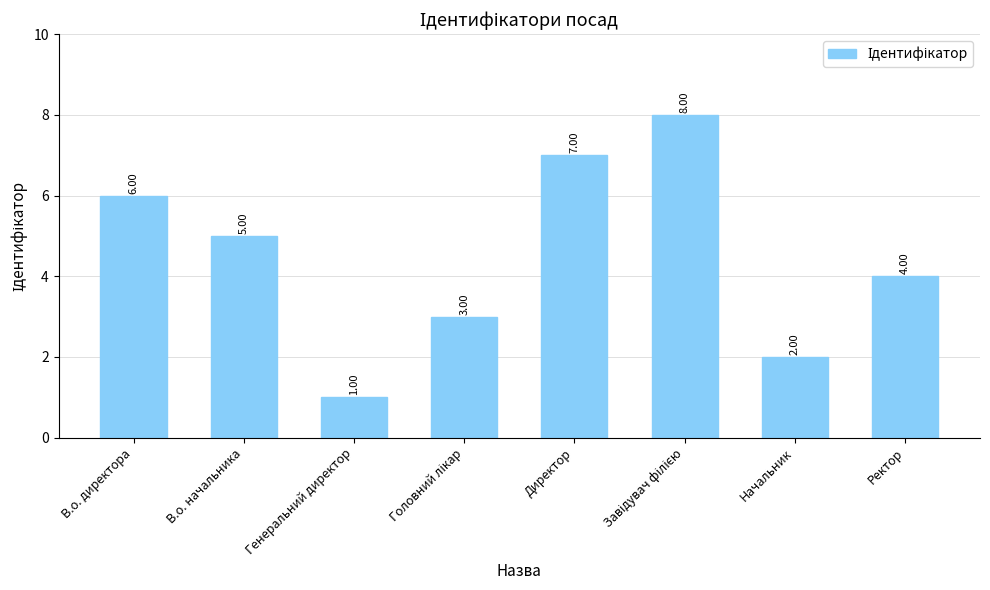

What position from the left is Ректор?

8